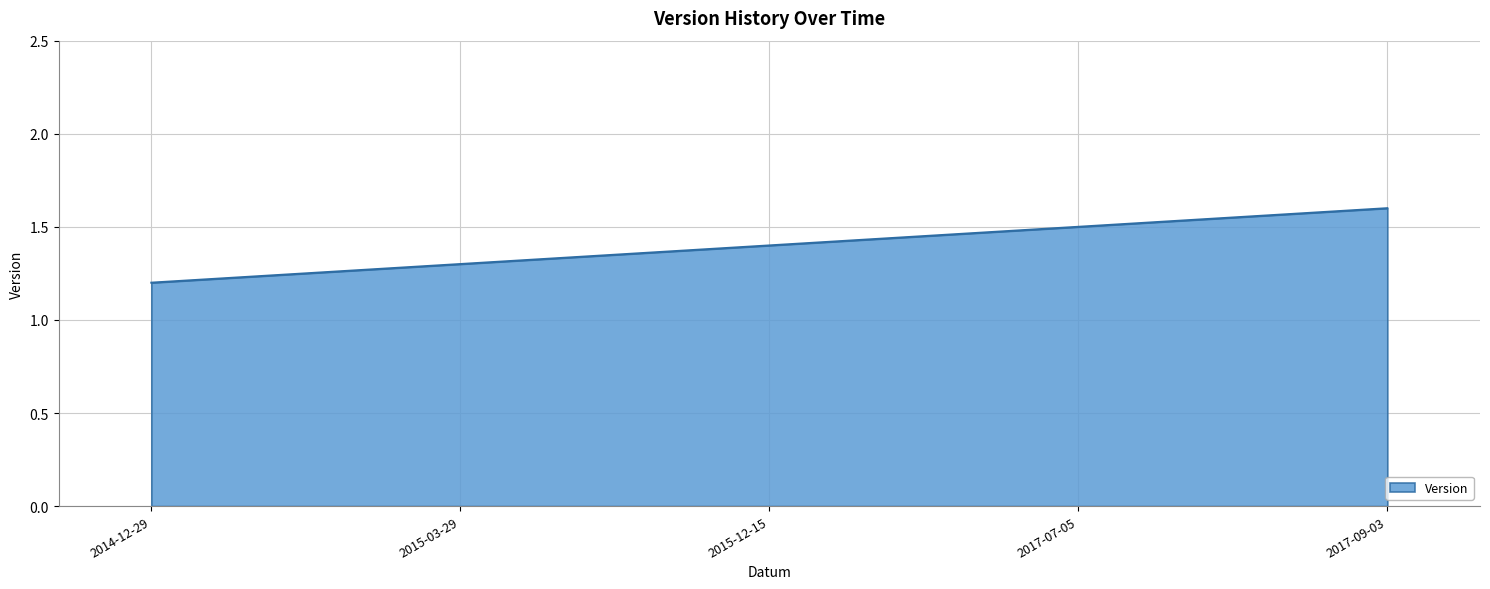

Which has a higher value, 2014-12-29 or 2017-09-03?

2017-09-03